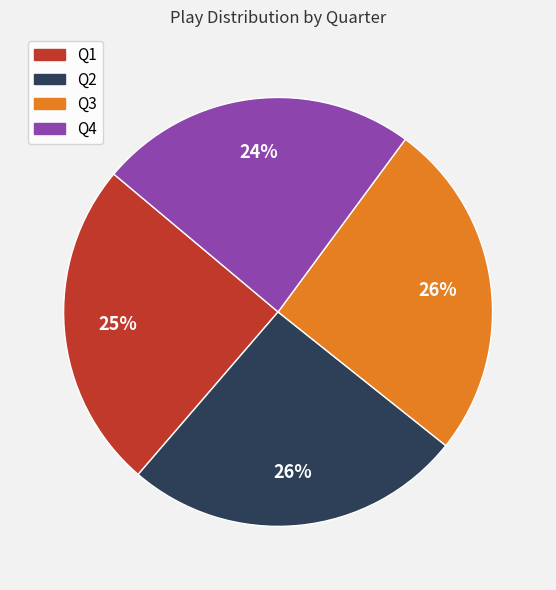

Which slice is the smallest?

Q4